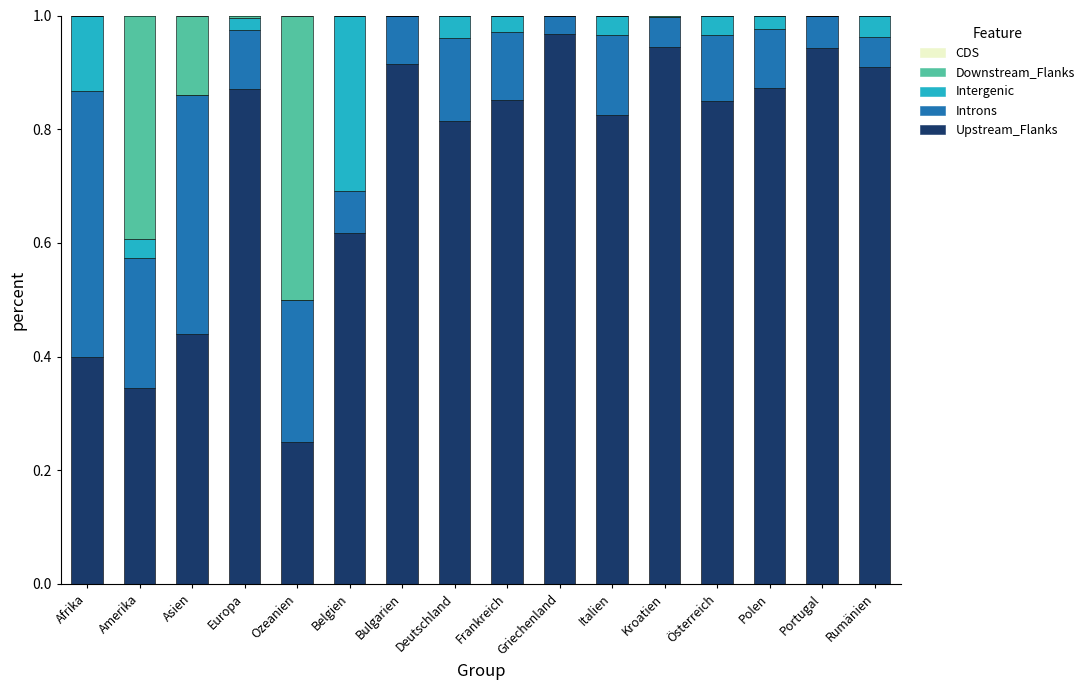

Which category has the highest value in the Upstream_Flanks series?

Griechenland